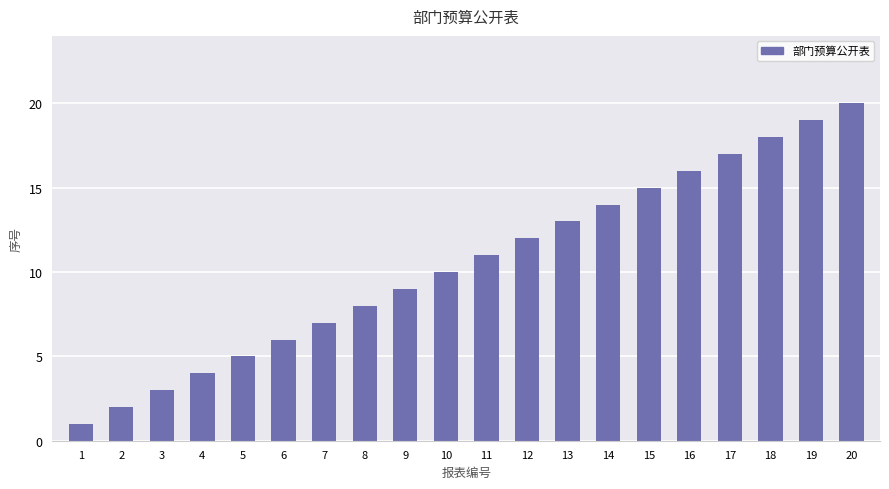

Reading left to right, transcribe all the data shown in this chart.

1=1	2=2	3=3	4=4	5=5	6=6	7=7	8=8	9=9	10=10	11=11	12=12	13=13	14=14	15=15	16=16	17=17	18=18	19=19	20=20